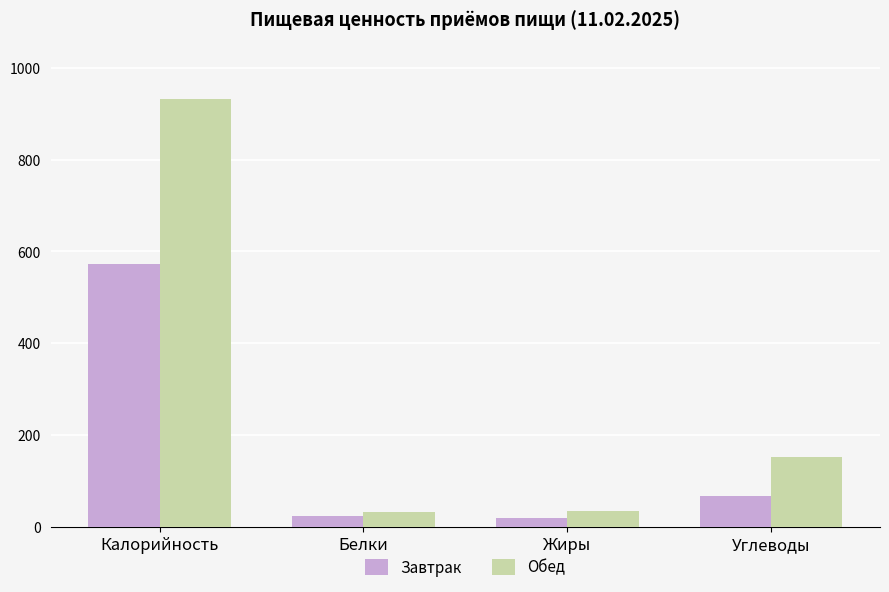

True or false: Завтрак has a value of 121 at Углеводы.

False